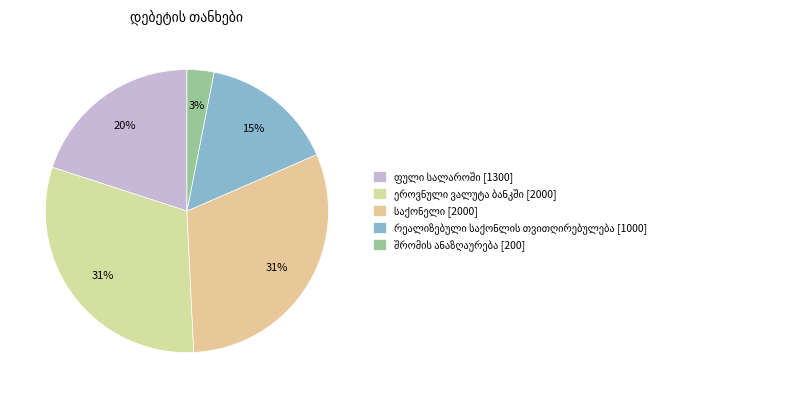

Is it true that შრომის ანაზღაურება is 1% of the pie?

False